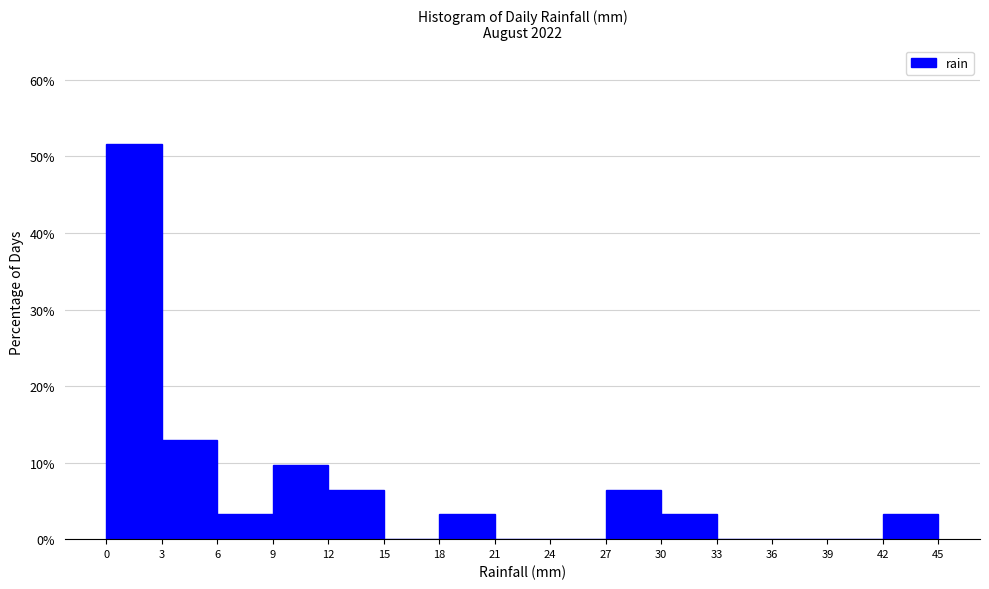

Reading left to right, list every bar in this chart as the range it spans on the x-axis followed by its height. The values are not printed on the chart, so give them approximately, as read against the axis.

0 to 3: 52
3 to 6: 13
6 to 9: 3
9 to 12: 10
12 to 15: 6
15 to 18: 0
18 to 21: 3
21 to 24: 0
24 to 27: 0
27 to 30: 6
30 to 33: 3
33 to 36: 0
36 to 39: 0
39 to 42: 0
42 to 45: 3